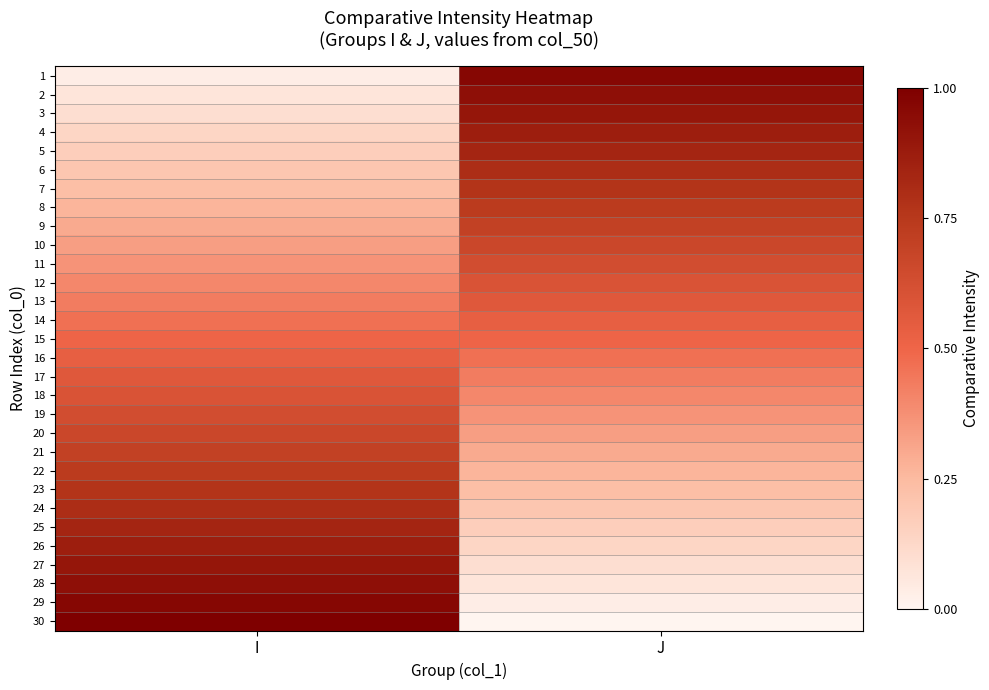

How many series are shown in this chart?

30